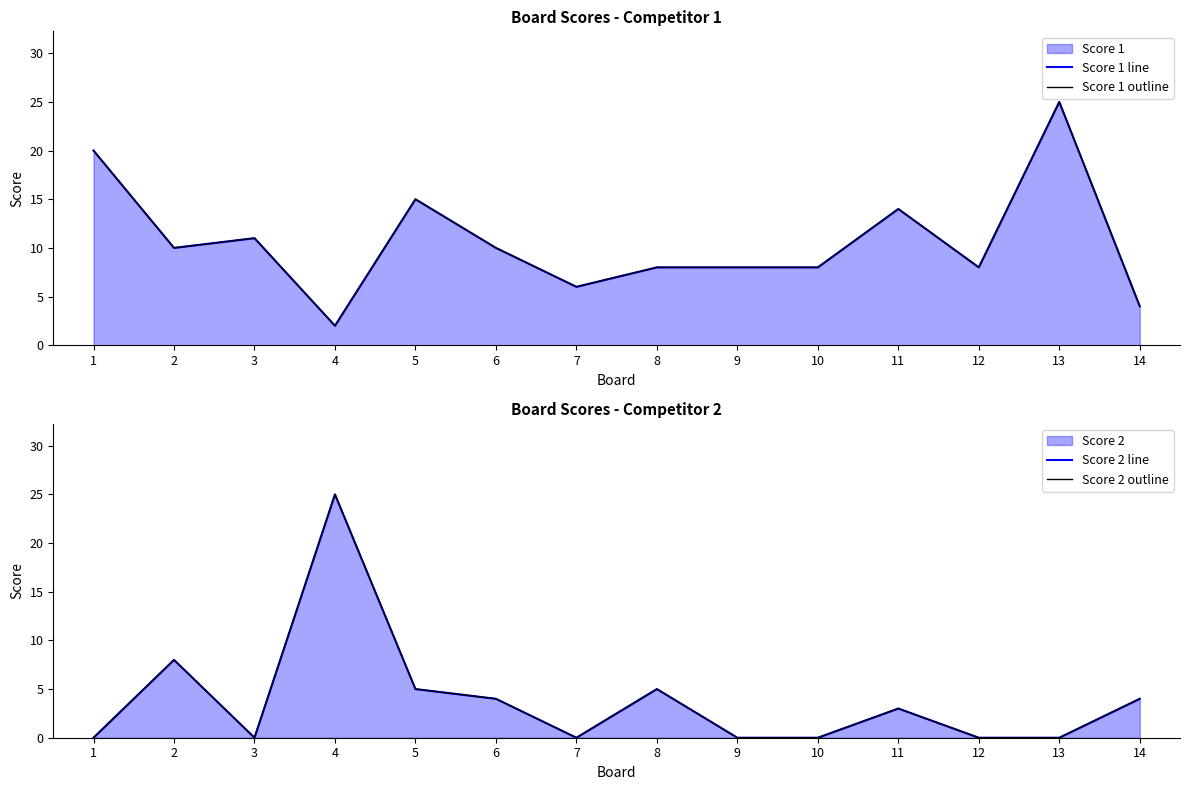

True or false: Score 1 line has a value of 9 at 13.

False